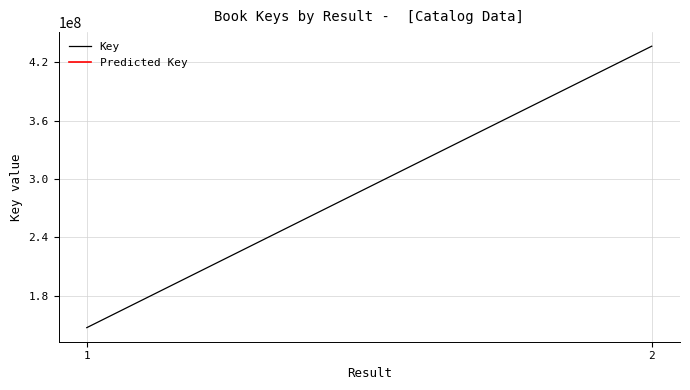

Reading left to right, transcribe all the data shown in this chart.

1=146916584	2=436622234